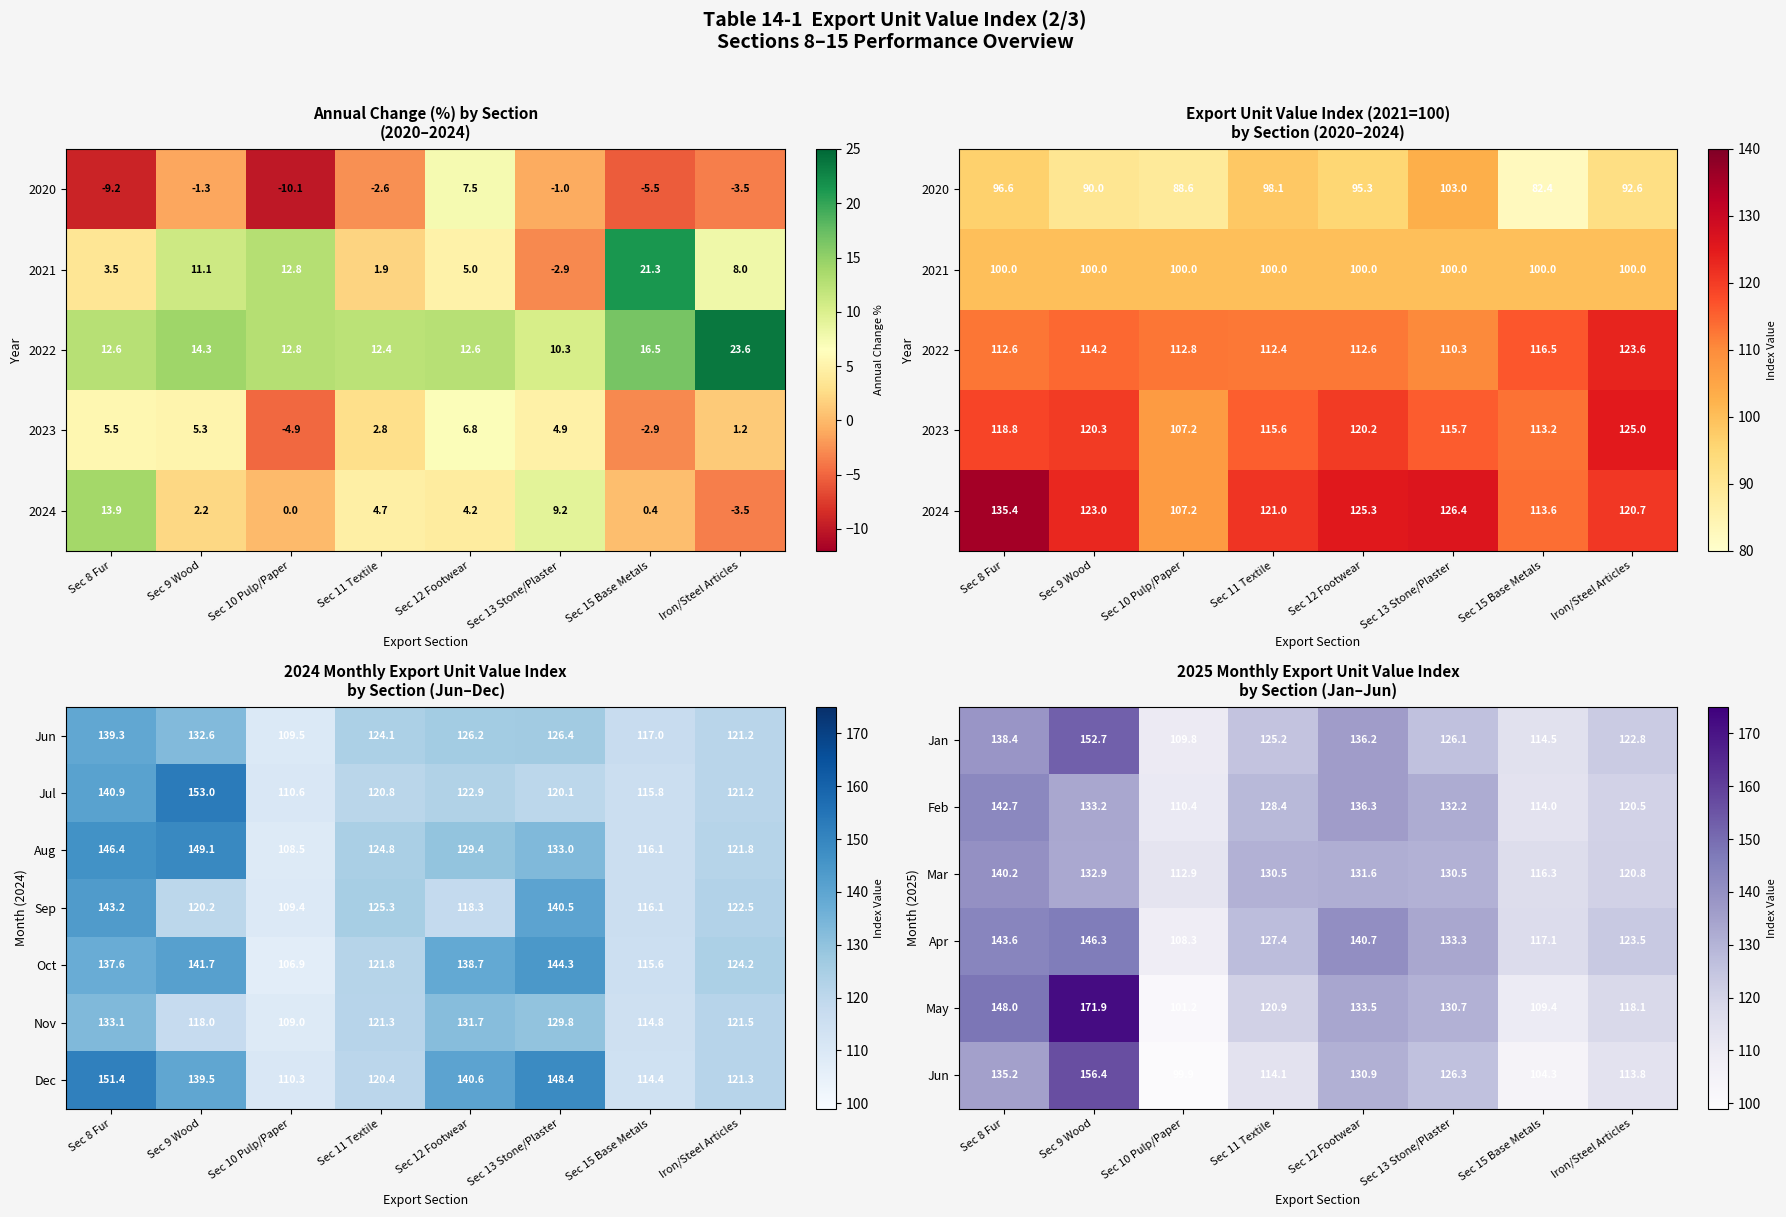

What is the difference between the maximum and minimum values in the Mar series?

27.3